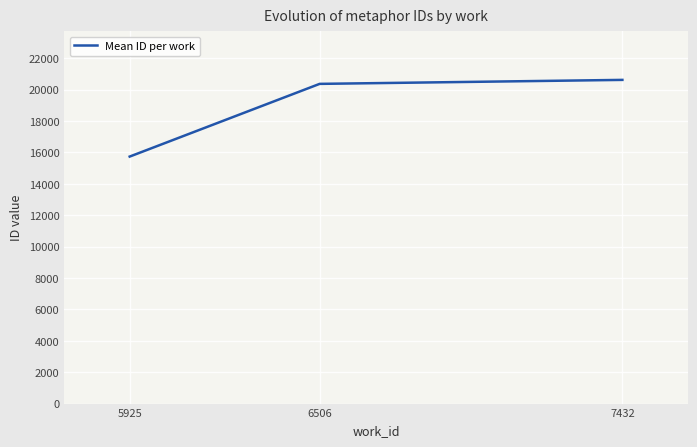

What is the ratio of the value at 7432 to the value at 6506?

1.0